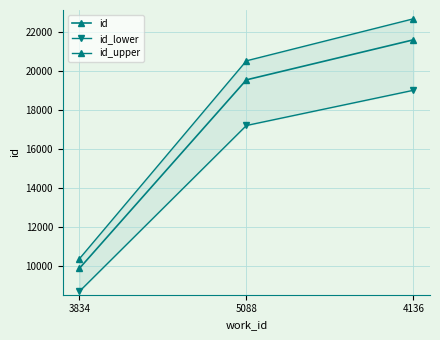

Reading left to right, extract all data points from this chart.

id: 3834=9866.0	5088=19550.0	4136=21605.0
id_lower: 3834=8682.1	5088=17204.0	4136=19012.4
id_upper: 3834=10359.3	5088=20527.5	4136=22685.2